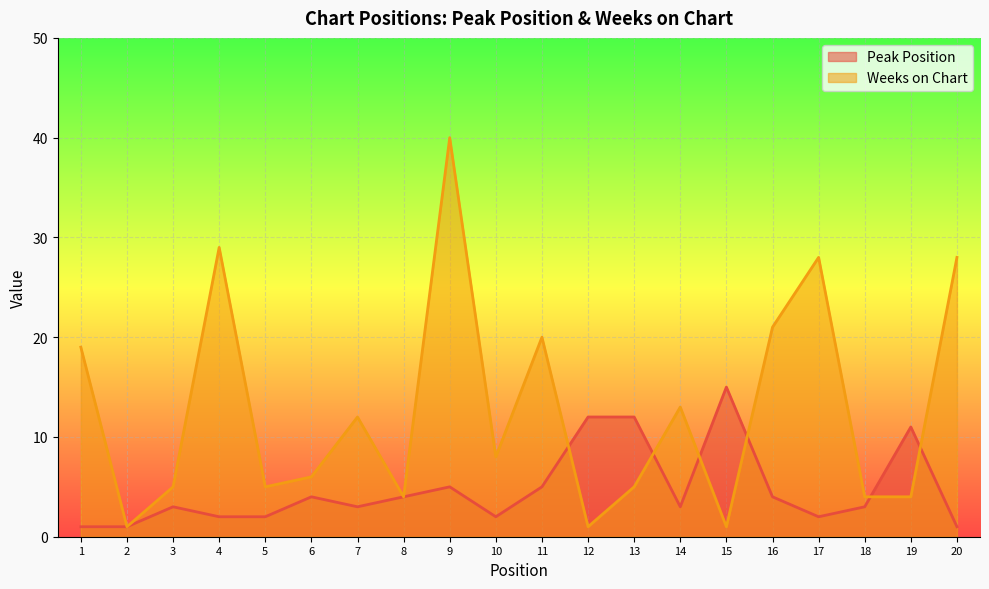

Which series has the widest spread of values?

Weeks on Chart